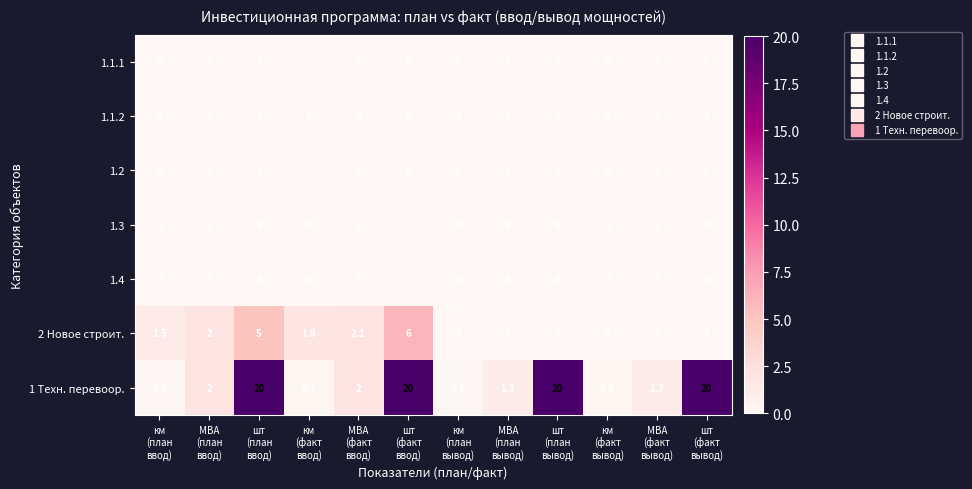

What is the greatest value displayed?

20.0